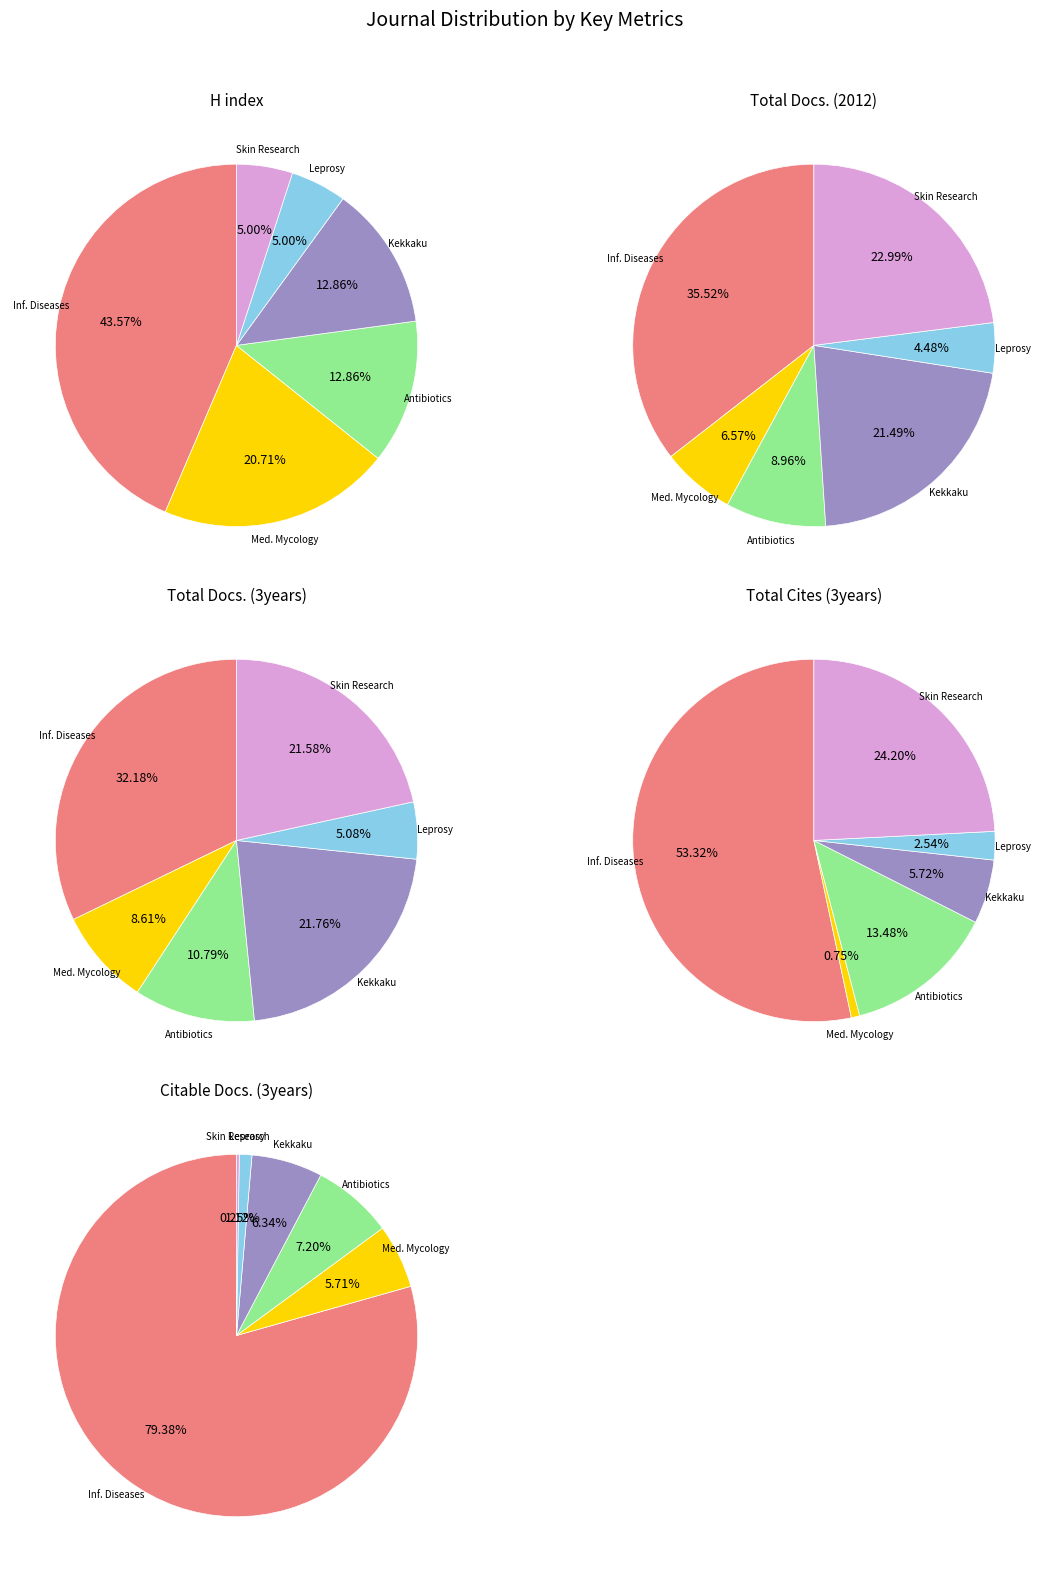

What is the largest slice in the pie chart?

Japanese Journal of Infectious Diseases